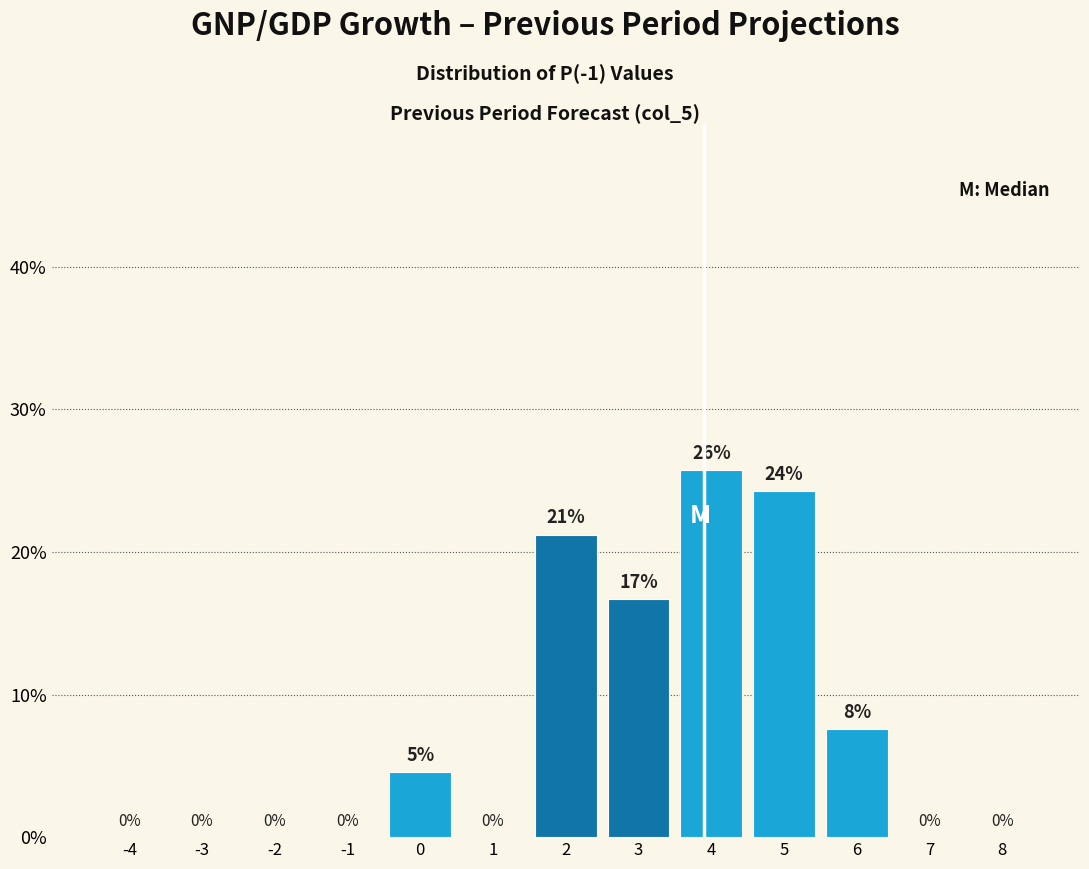

Over which range of the x-axis is the bar tallest?

3.5 to 4.5